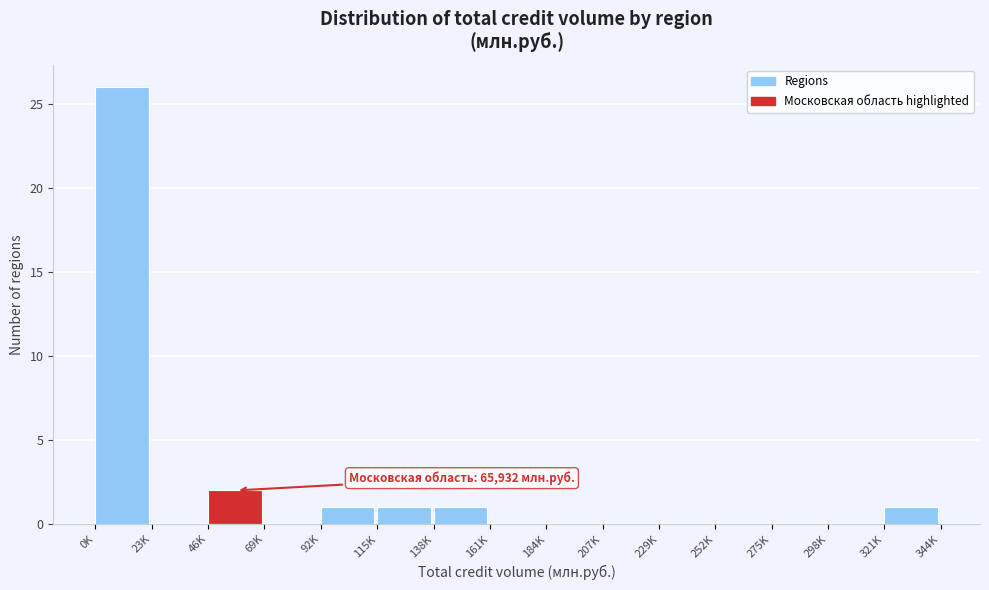

The chart shows a value of 1 at 92K. True or false?

True